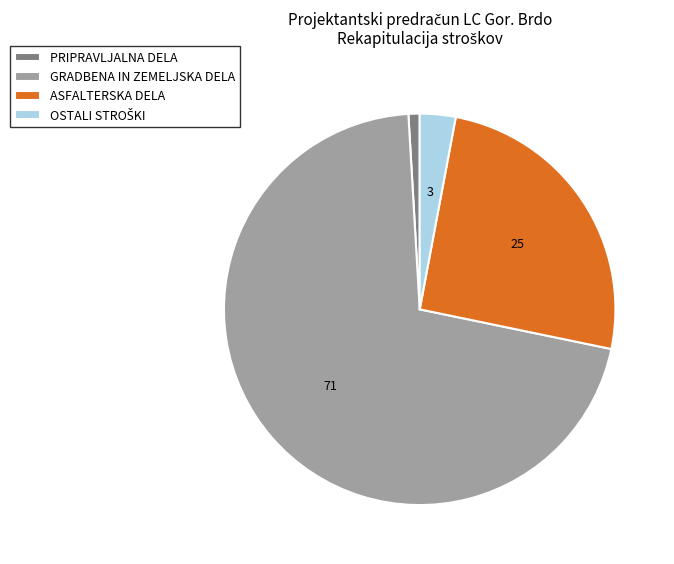

Which category accounts for the majority?

GRADBENA IN ZEMELJSKA DELA